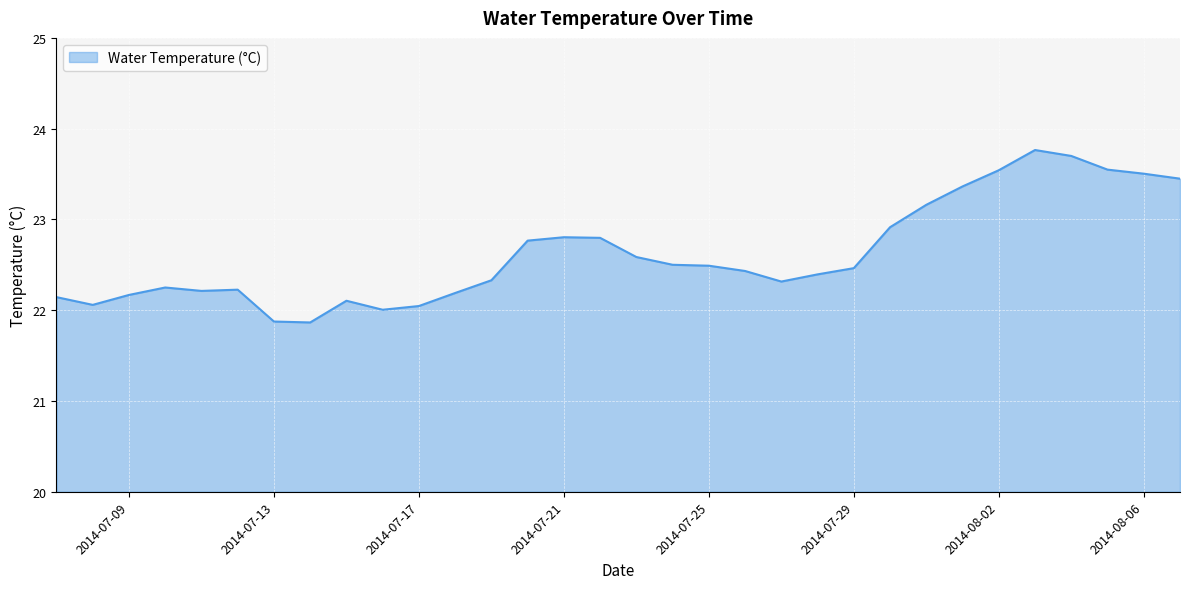

What is the greatest value displayed?

23.8